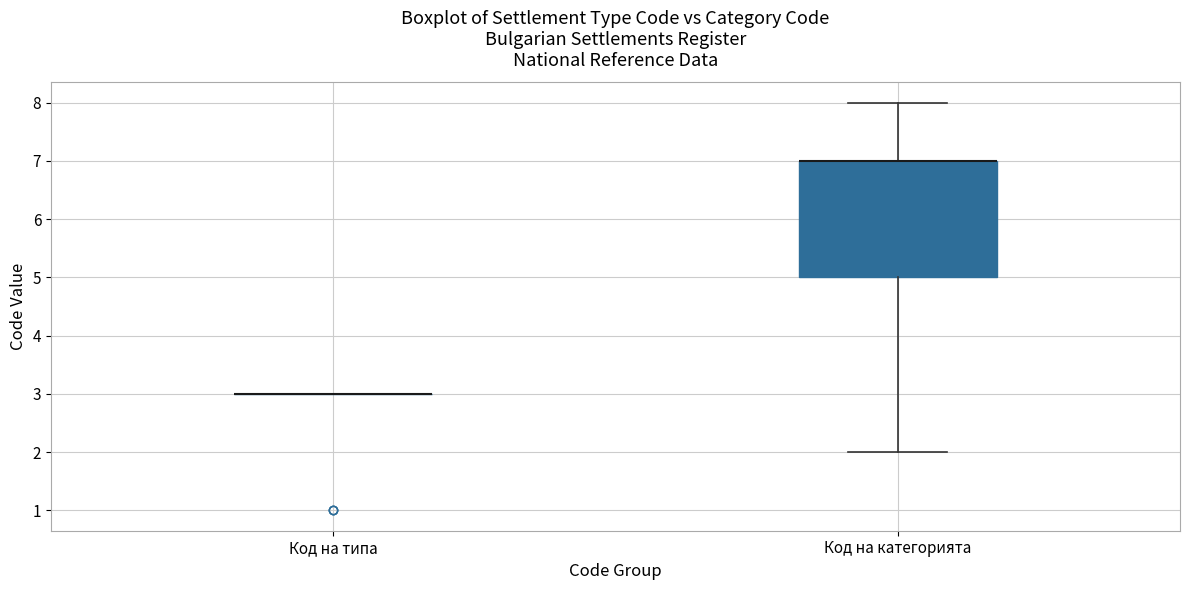

Which box is the tallest, from its lower edge to its upper edge?

Код на категорията